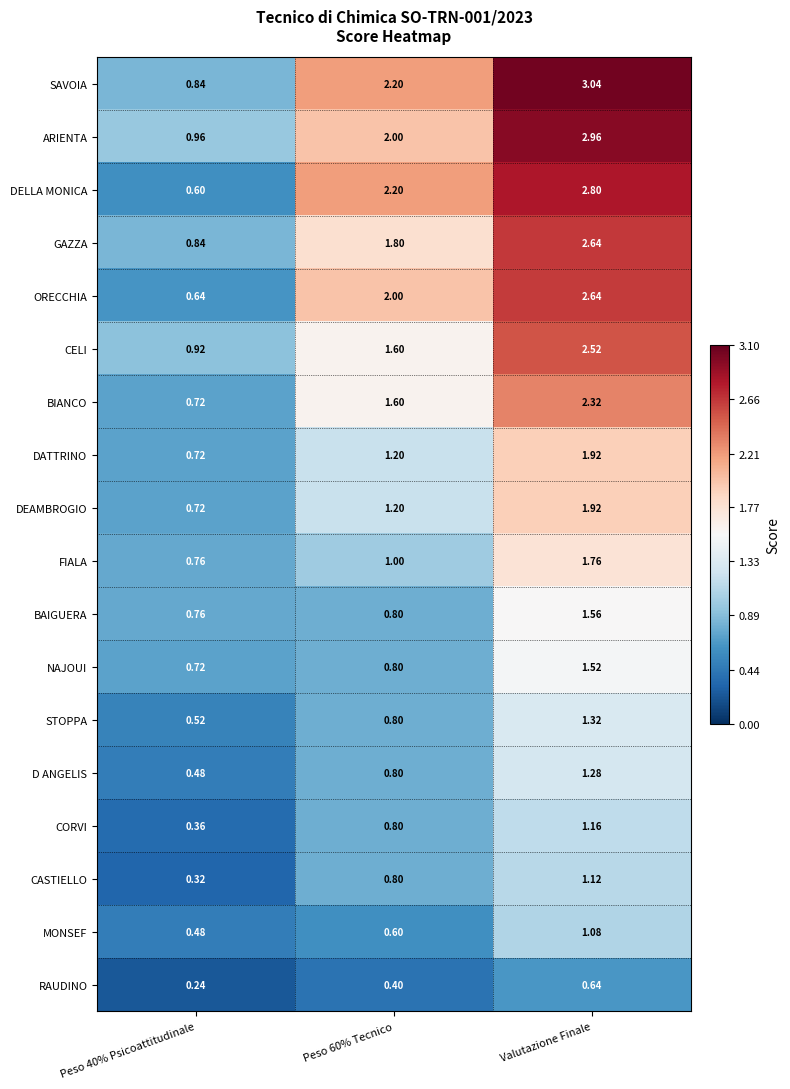

At which category does the chart reach its peak across all series?

Valutazione Finale